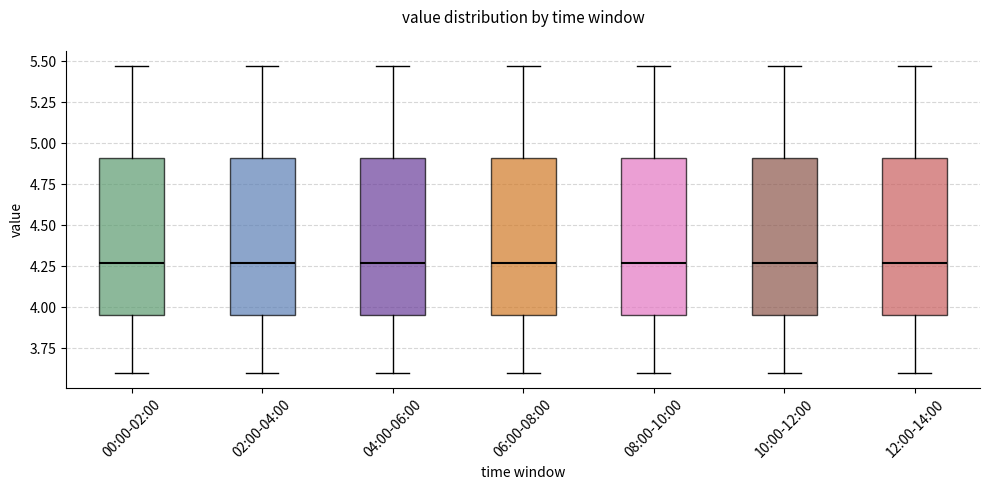

Reading left to right, read every box against the y-axis: the position of its median line, the range the box covers, and the ends of its whiskers. The values are not printed on the chart, so give them approximately, as read against the axis.

00:00-02:00: median 4.25, box 3.95 to 4.90, whiskers 3.60 to 5.45
02:00-04:00: median 4.25, box 3.95 to 4.90, whiskers 3.60 to 5.45
04:00-06:00: median 4.25, box 3.95 to 4.90, whiskers 3.60 to 5.45
06:00-08:00: median 4.25, box 3.95 to 4.90, whiskers 3.60 to 5.45
08:00-10:00: median 4.25, box 3.95 to 4.90, whiskers 3.60 to 5.45
10:00-12:00: median 4.25, box 3.95 to 4.90, whiskers 3.60 to 5.45
12:00-14:00: median 4.25, box 3.95 to 4.90, whiskers 3.60 to 5.45